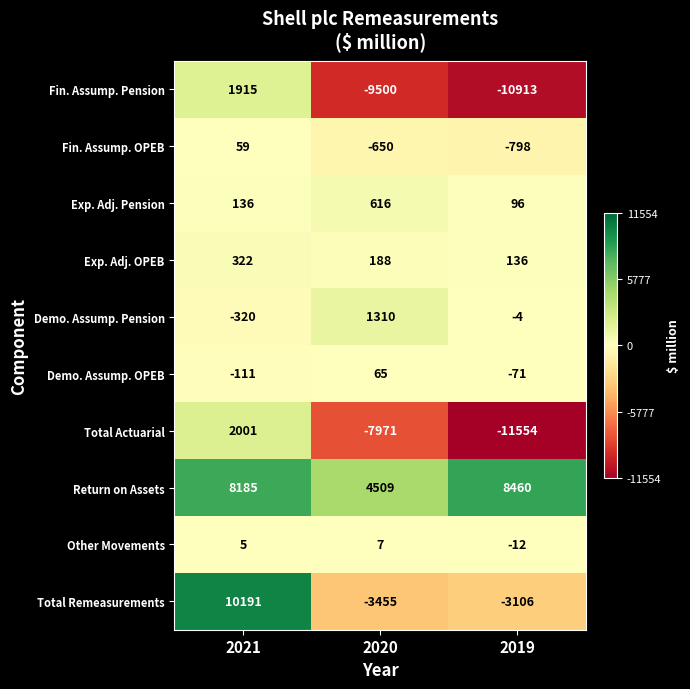

Which series changed the most between 2021 and 2020?

Total Remeasurements